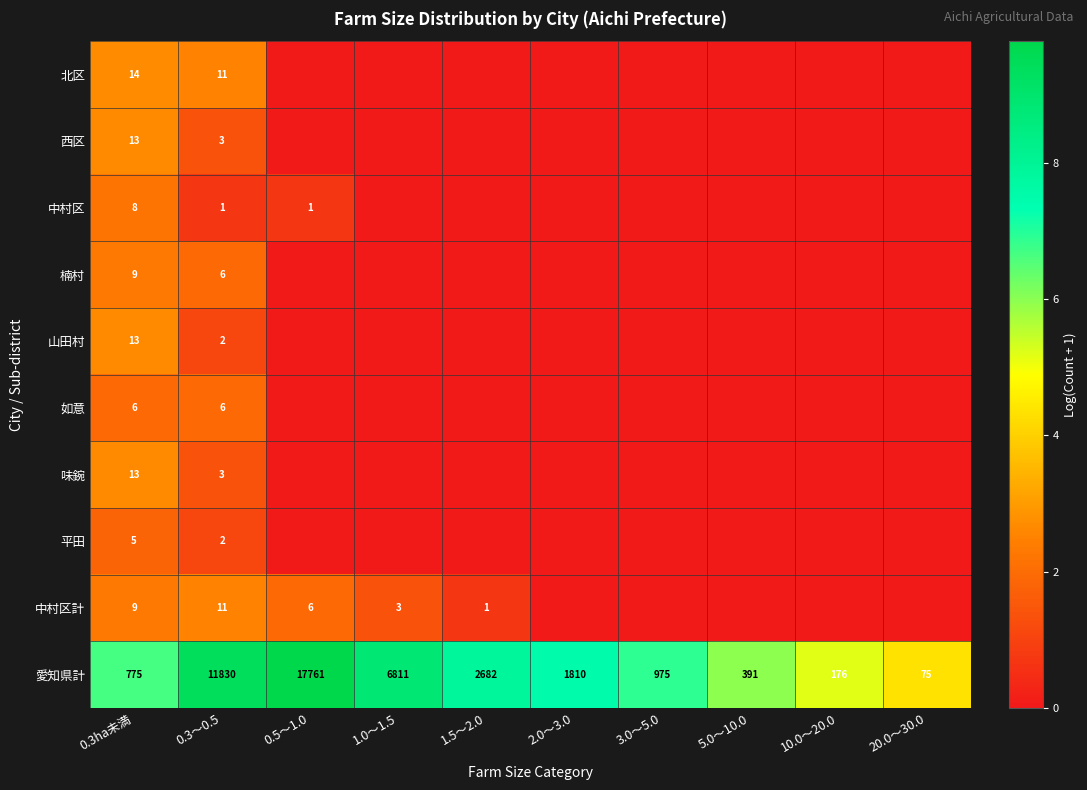

The value of 山田村 at 0.3ha未満 is 13. True or false?

True